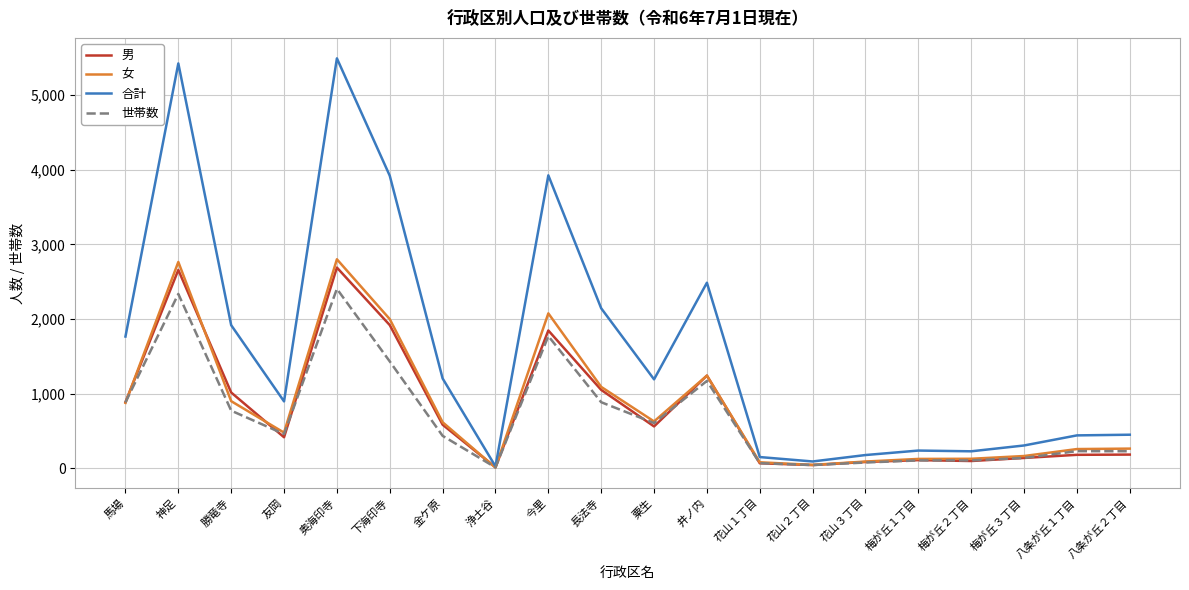

What is the maximum value for 男?

2689